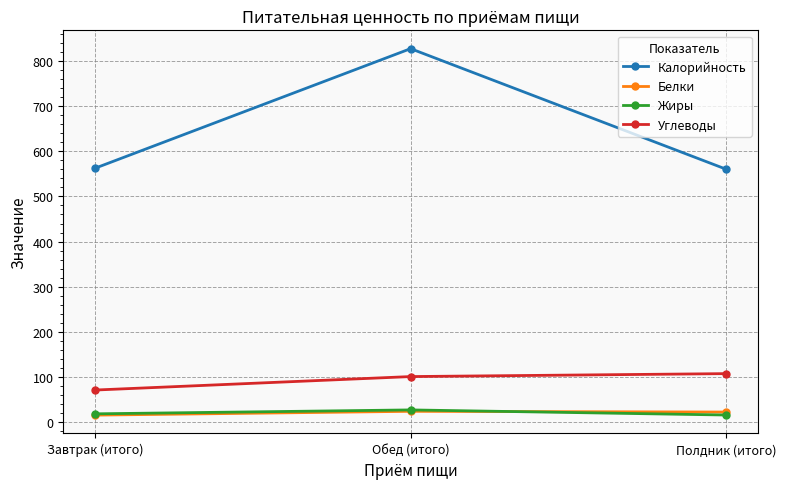

Which category has the highest value in the Калорийность series?

Обед (итого)